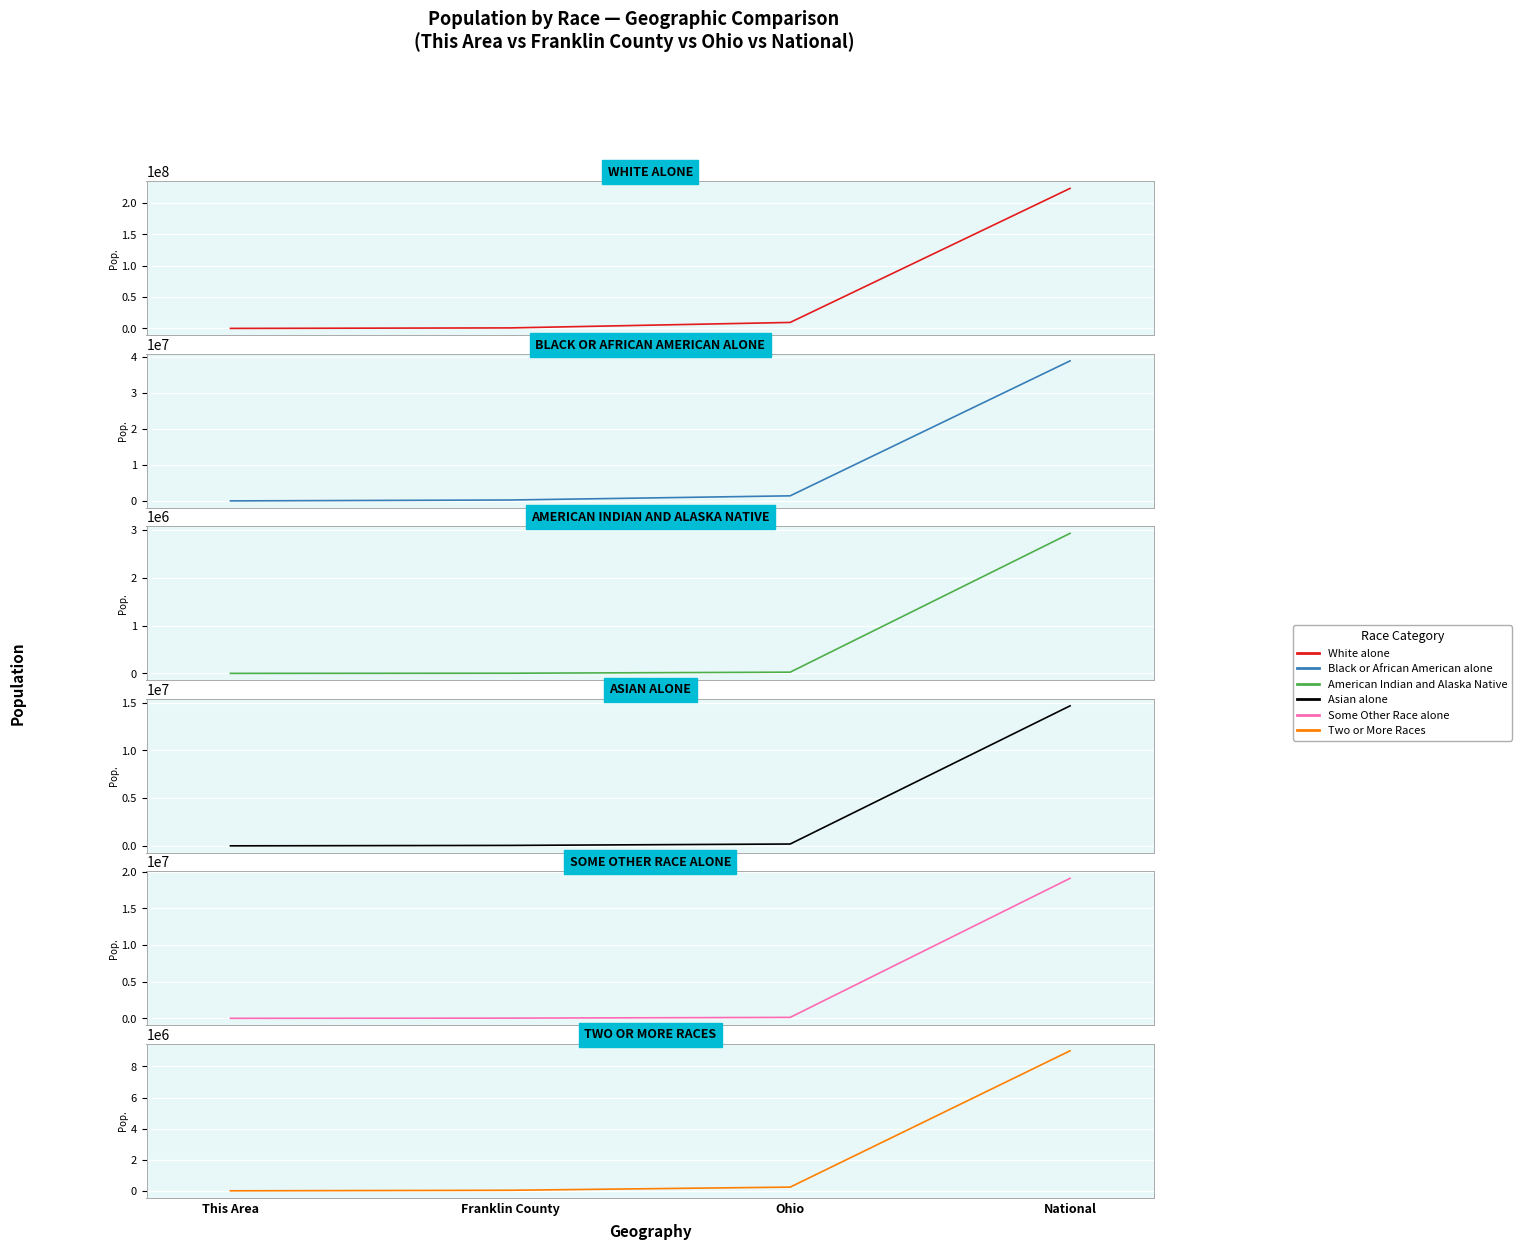

Which series has the largest total across all categories?

White alone